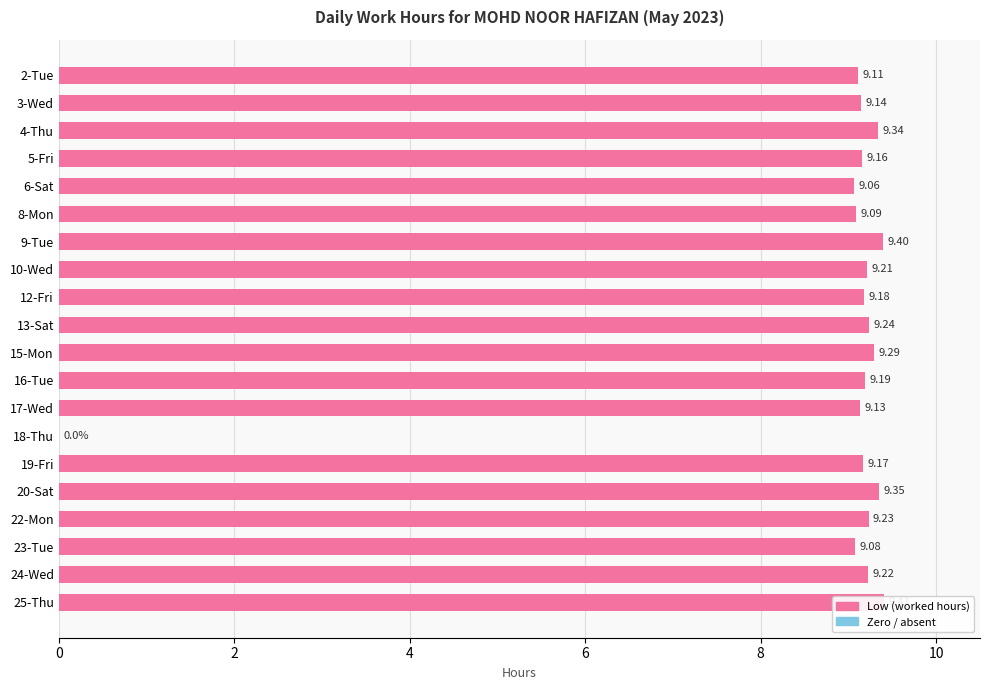

How many data points are less than 9?

1